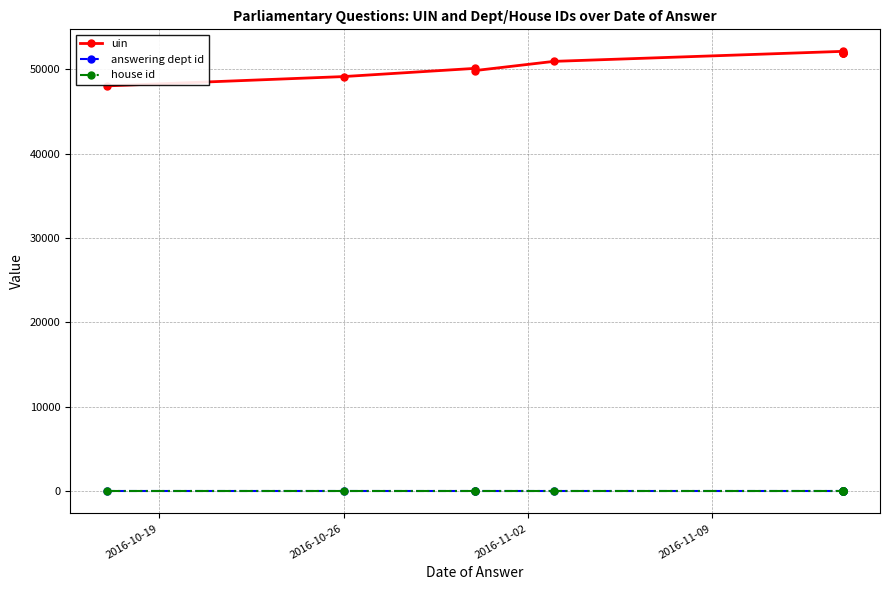

What are all the series names shown in the legend?

uin, answering dept id, house id